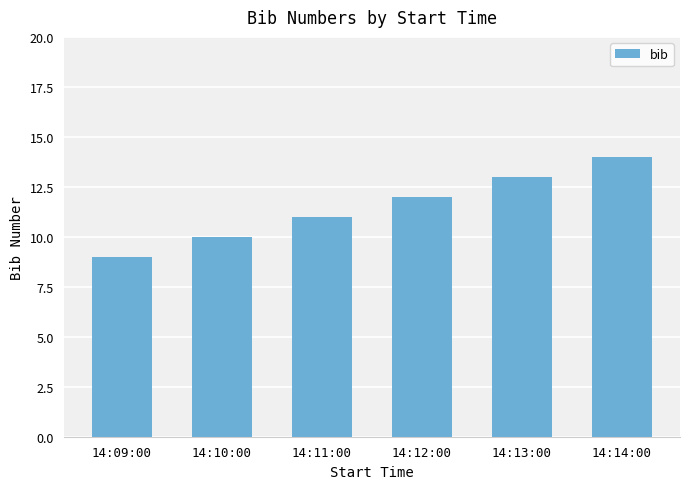

What is the label of the 5th bar from the right?

14:10:00